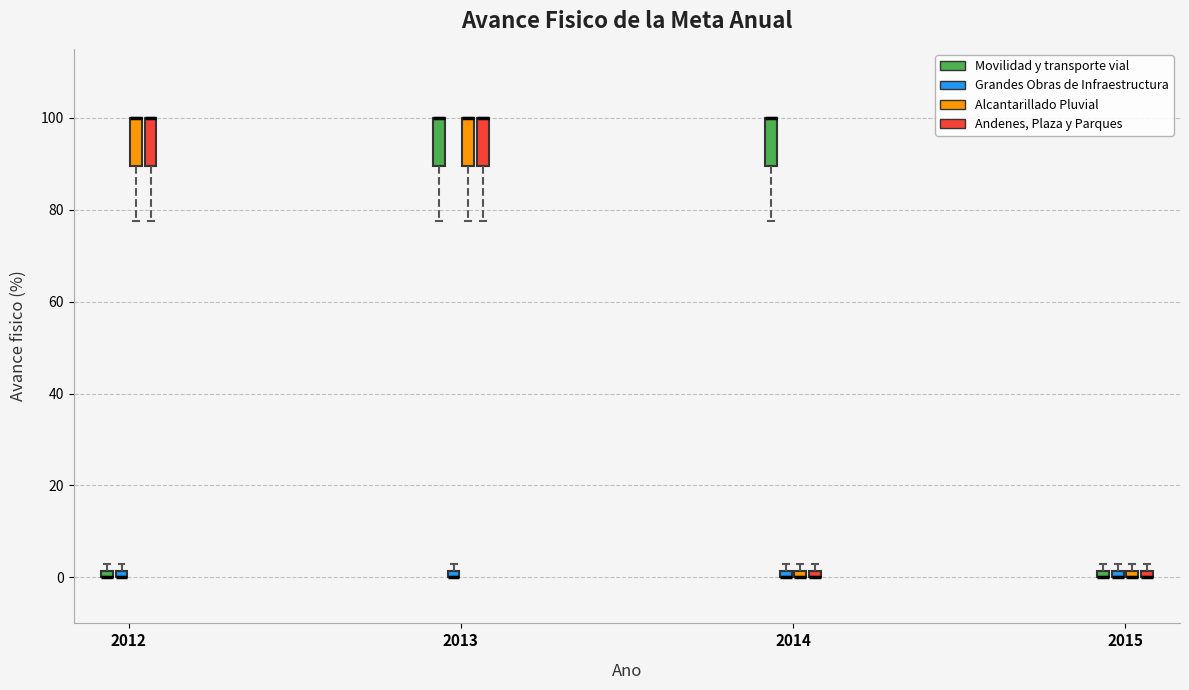

Where is the lower edge of the box for 2015 (Alcantarillado Pluvial) on the y-axis? The values are not printed on the chart, so give them approximately, as read against the axis.

0